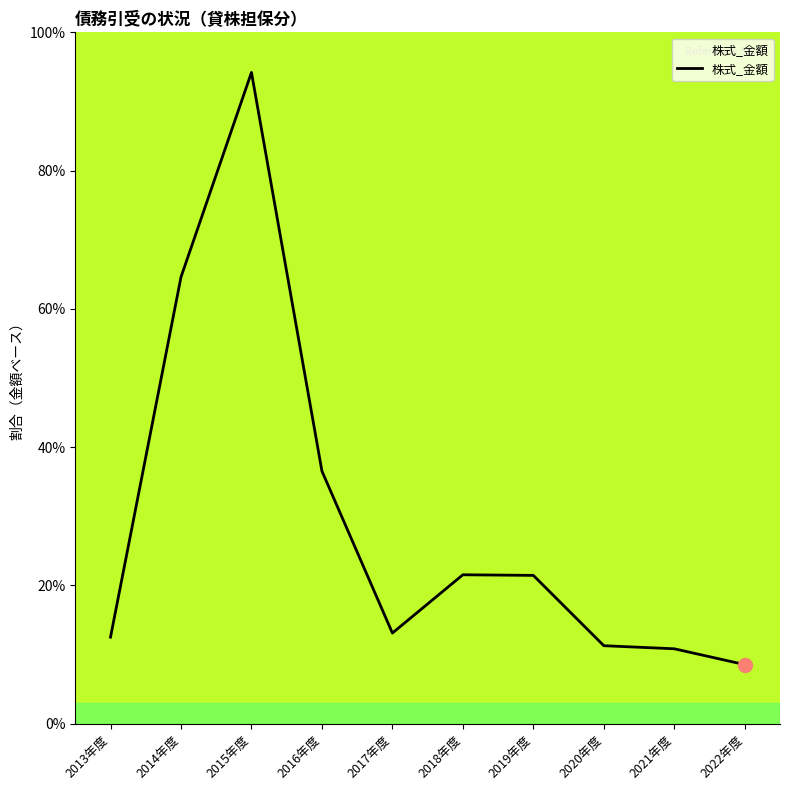

True or false: the data shows 60.2 at 2015年度.

False